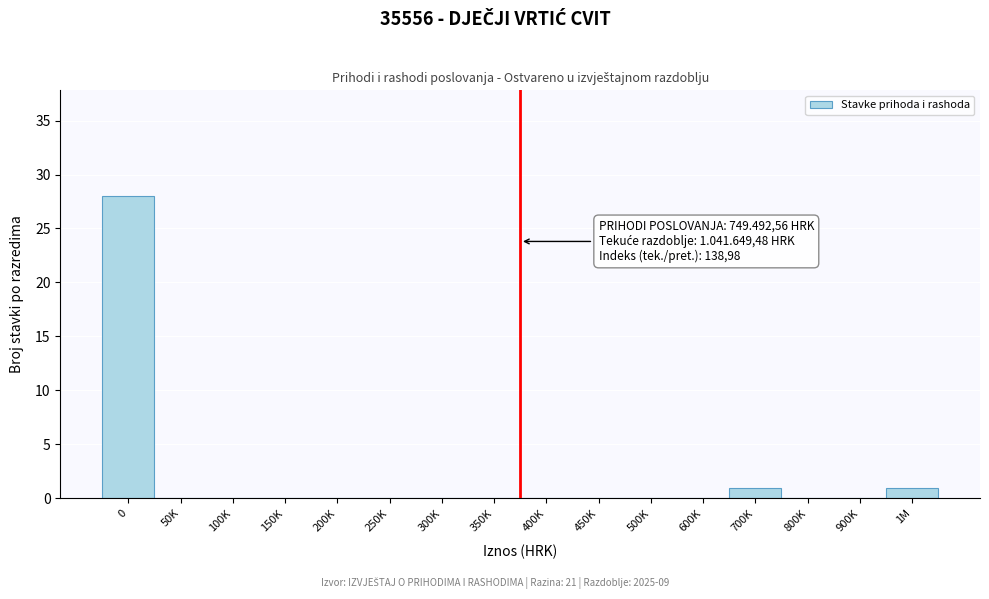

Reading right to left, list all the values displayed in this chart.

1M=1	900K=0	800K=0	700K=1	600K=0	500K=0	450K=0	400K=0	350K=0	300K=0	250K=0	200K=0	150K=0	100K=0	50K=0	0=28